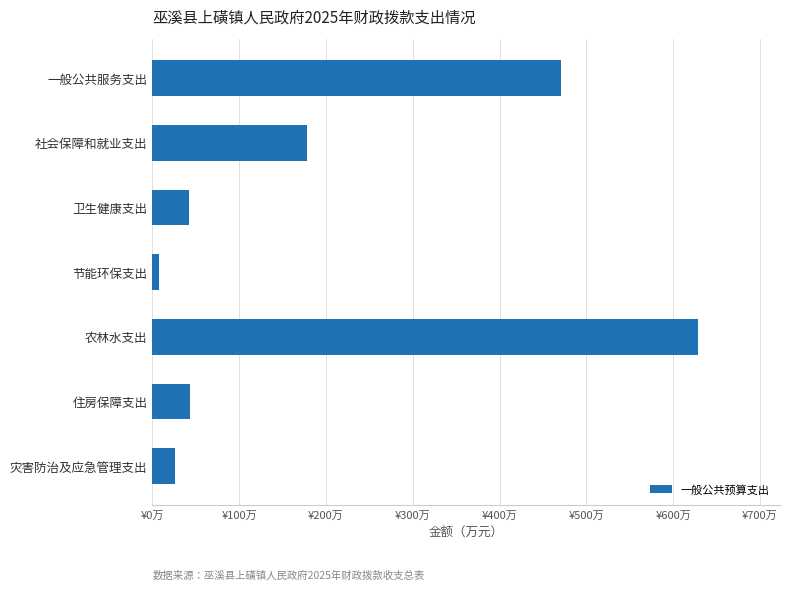

What is the greatest value displayed?

628.7